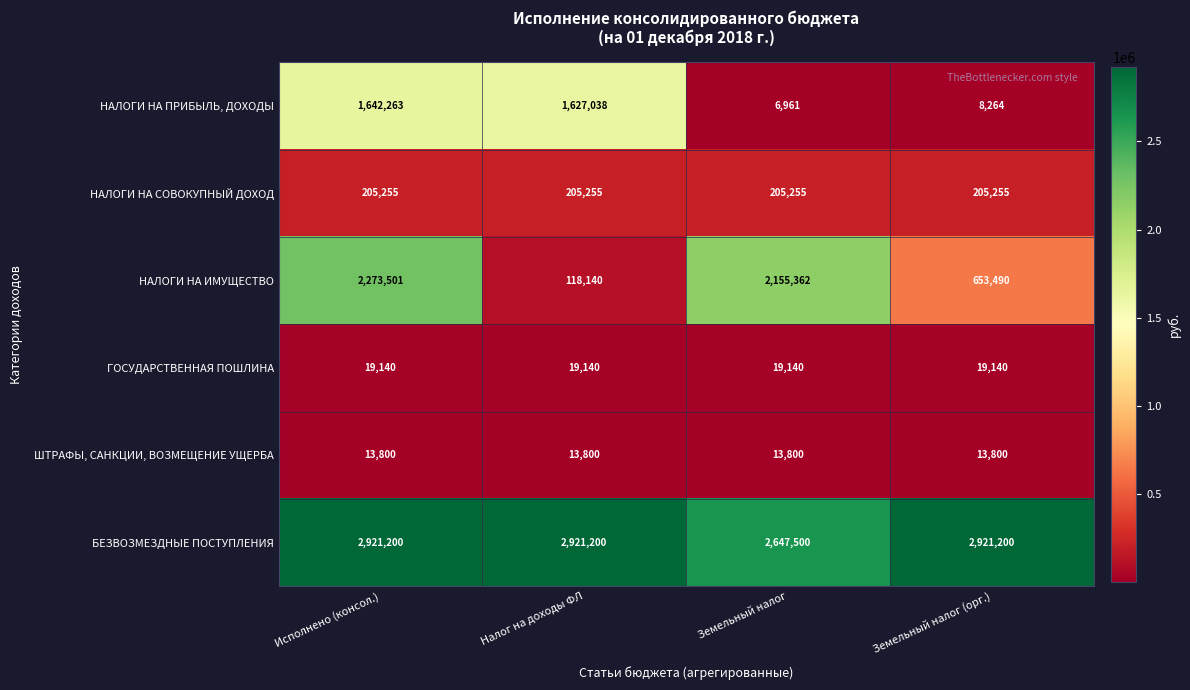

Reading left to right, extract all data points from this chart.

НАЛОГИ НА ПРИБЫЛЬ, ДОХОДЫ: 1642263	1627038	6961	8264
НАЛОГИ НА СОВОКУПНЫЙ ДОХОД: 205255	205255	205255	205255
НАЛОГИ НА ИМУЩЕСТВО: 2273501	118140	2155362	653490
ГОСУДАРСТВЕННАЯ ПОШЛИНА: 19140	19140	19140	19140
ШТРАФЫ, САНКЦИИ, ВОЗМЕЩЕНИЕ УЩЕРБА: 13800	13800	13800	13800
БЕЗВОЗМЕЗДНЫЕ ПОСТУПЛЕНИЯ: 2921200	2921200	2647500	2921200